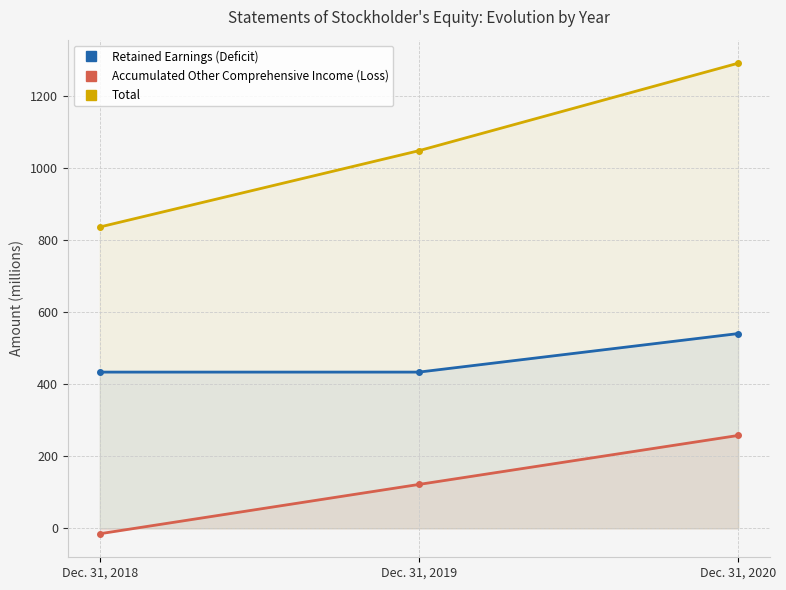

List the series in order of their peak value, highest first.

Total, Retained Earnings (Deficit), Accumulated Other Comprehensive Income (Loss)